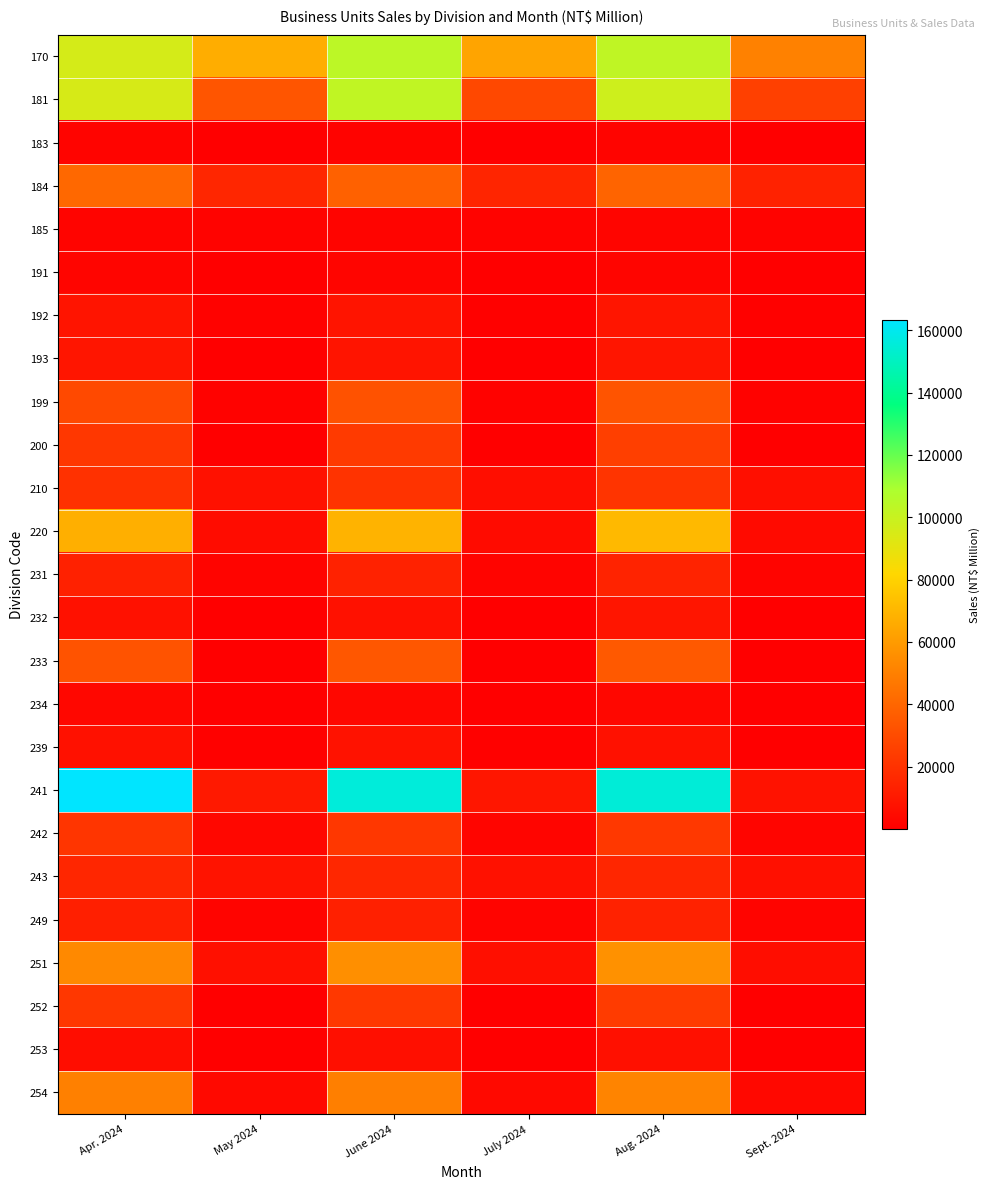

At which category does the chart reach its peak across all series?

Apr. 2024